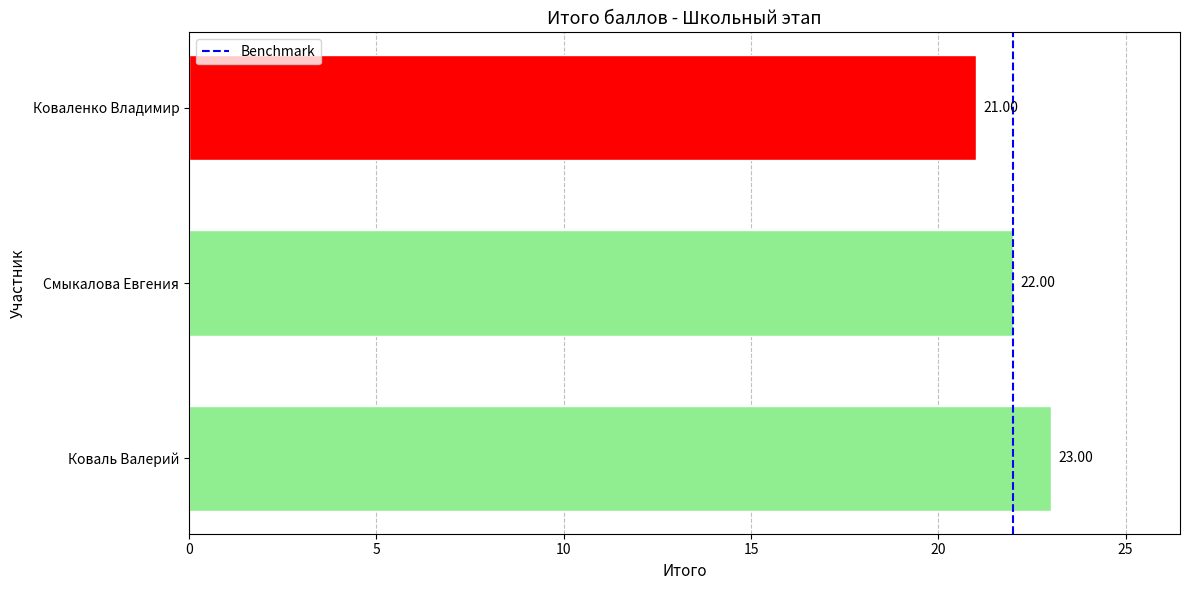

What is the difference between the second highest and minimum values?

1